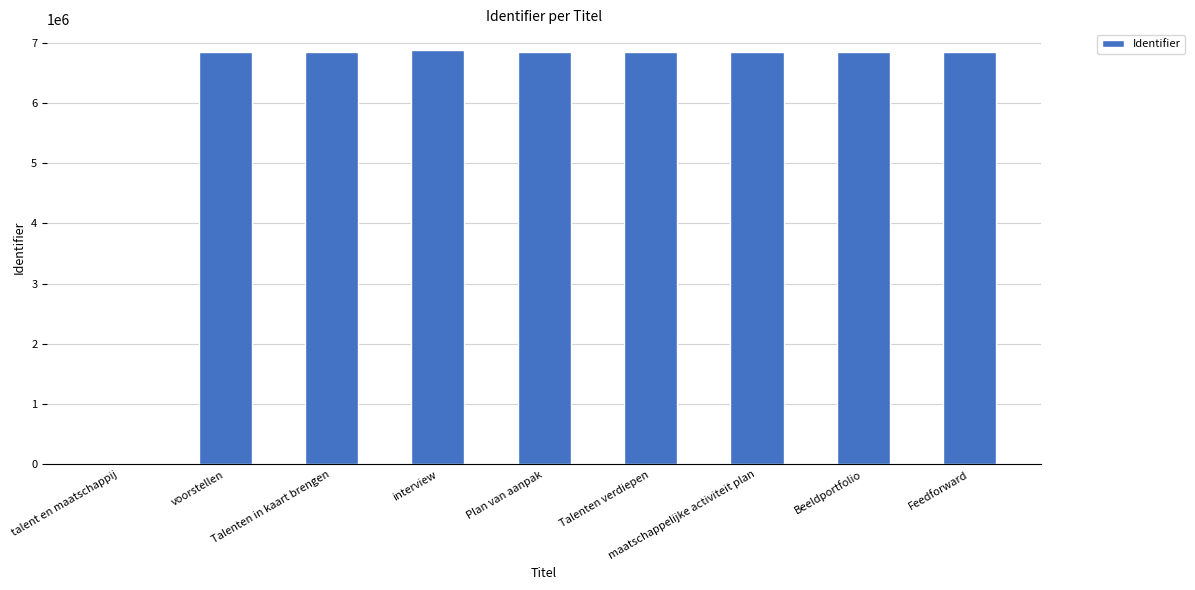

Is it true that the value at Beeldportfolio is 11289988?

False